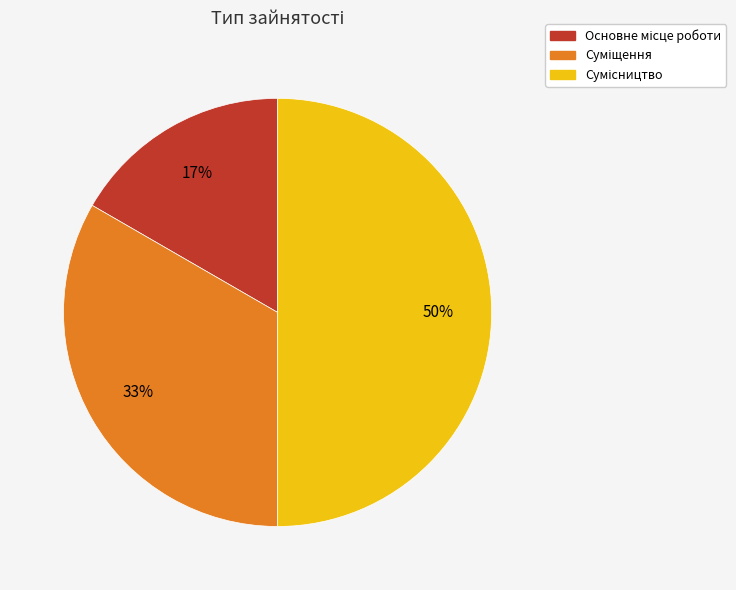

To the nearest percent, what is the difference between the largest and smallest slice percentages?

33%